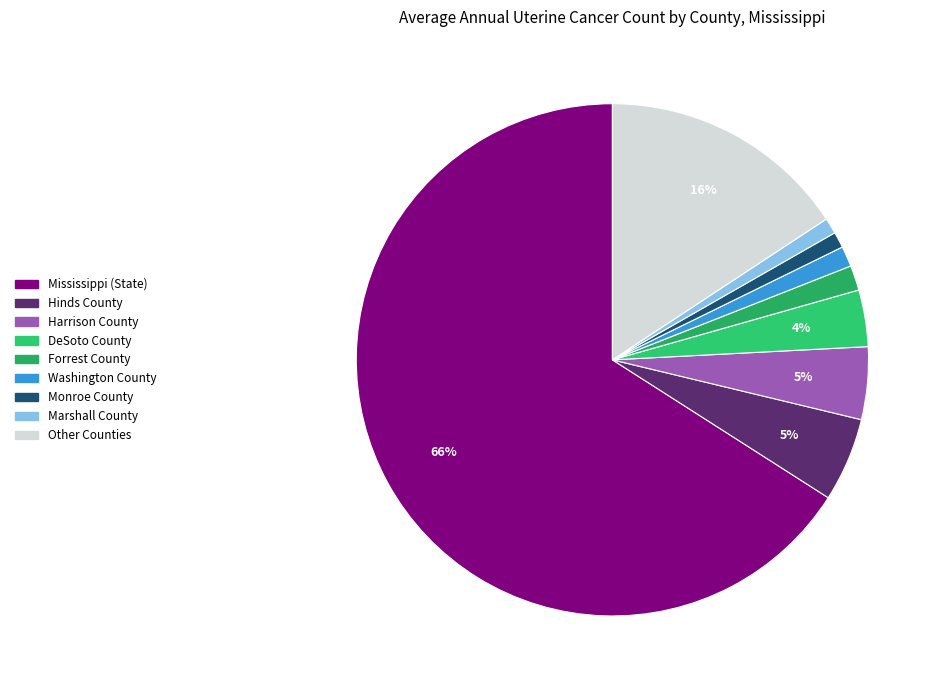

What is the majority slice?

Mississippi (State)